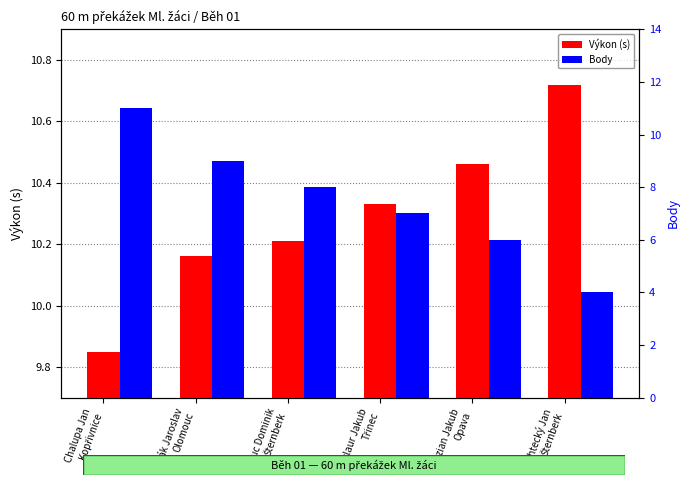

Reading left to right, transcribe all the data shown in this chart.

Výkon (s): 9.8	10.2	10.2	10.3	10.5	10.7
Body: 11.0	9.0	8.0	7.0	6.0	4.0